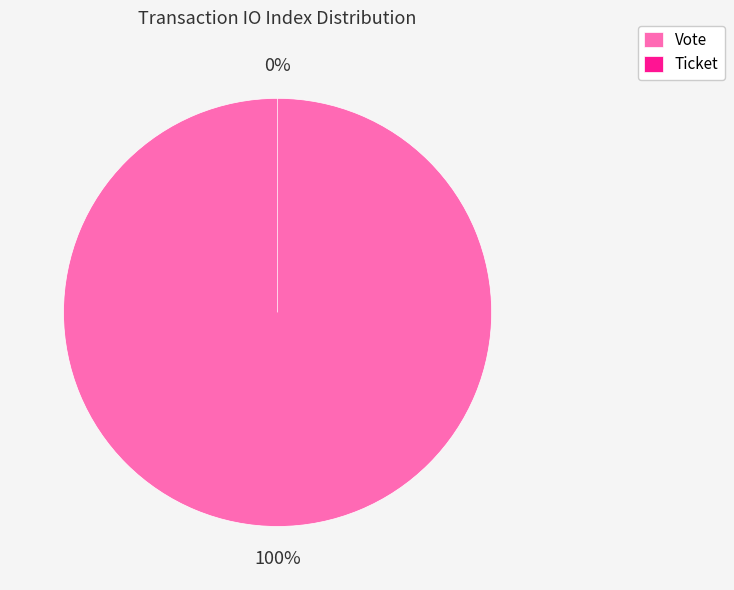

Which slice represents more than half of the pie?

Vote (io_index=1)